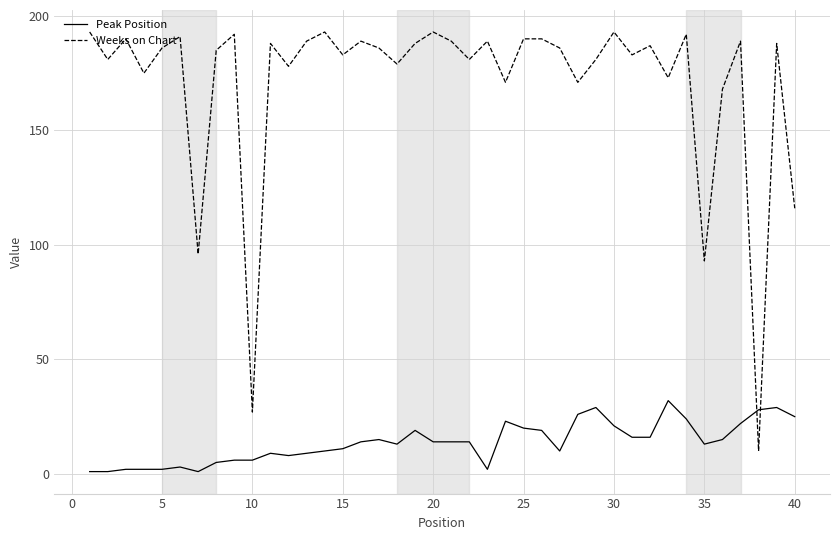

Reading right to left, list all the values displayed in this chart.

Peak Position: 25	29	28	22	15	13	24	32	16	16	21	29	26	10	19	20	23	2	14	14	14	19	13	15	14	11	10	9	8	9	6	6	5	1	3	2	2	2	1	1
Weeks on Chart: 116	188	10	189	168	93	192	173	187	183	193	181	171	186	190	190	171	189	181	189	193	188	179	186	189	183	193	189	178	188	27	192	185	96	191	186	175	190	181	193